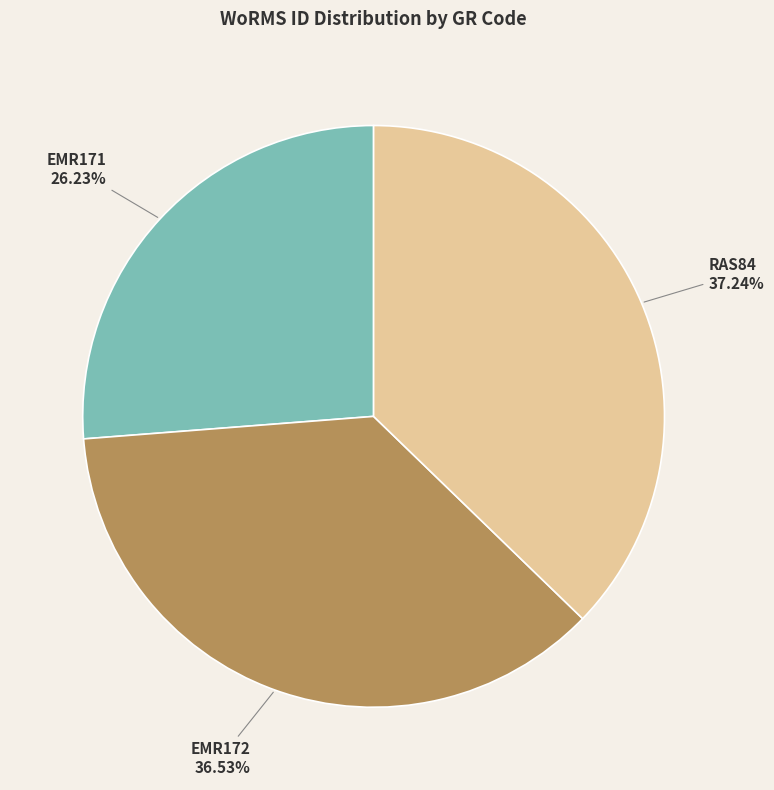

How much of the chart is everything except RAS84?

62.8%